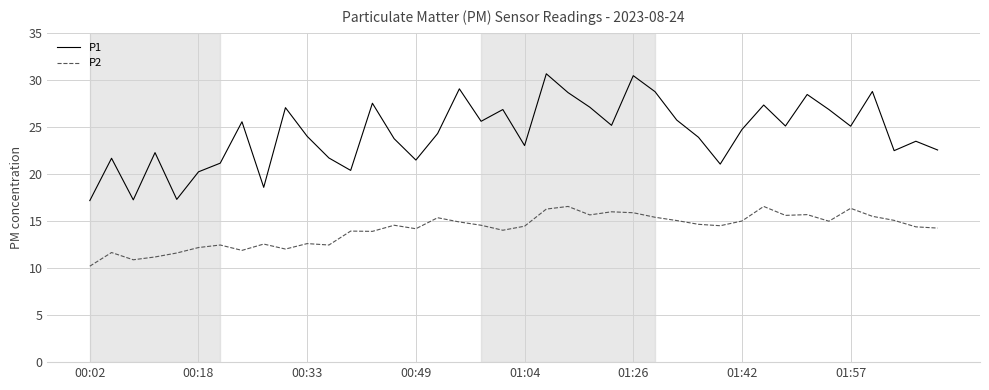

Which series has the largest total across all categories?

P1